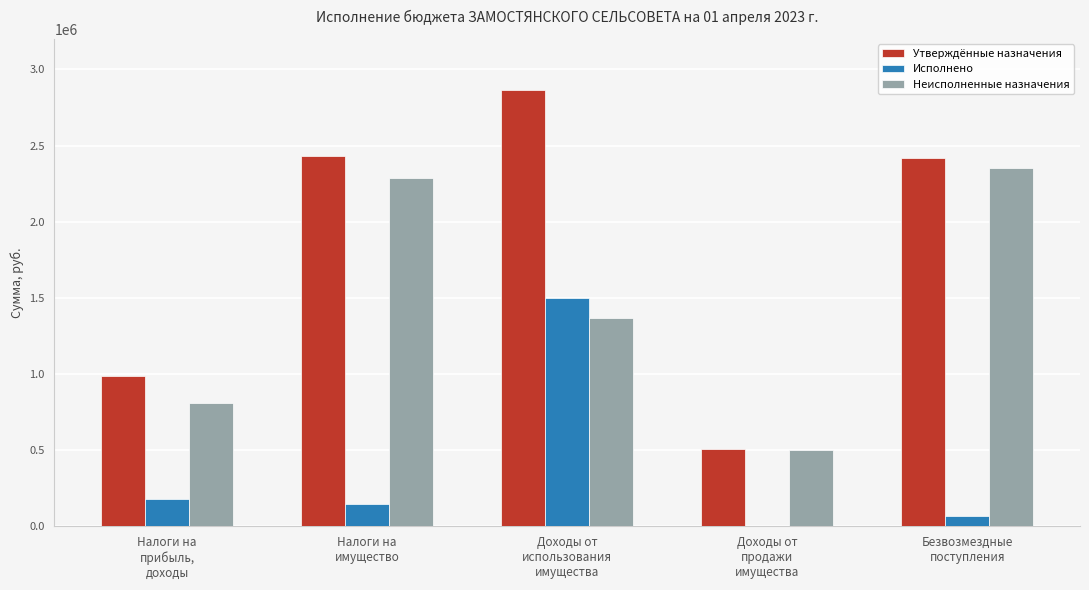

Which series has the widest spread of values?

Утверждённые назначения